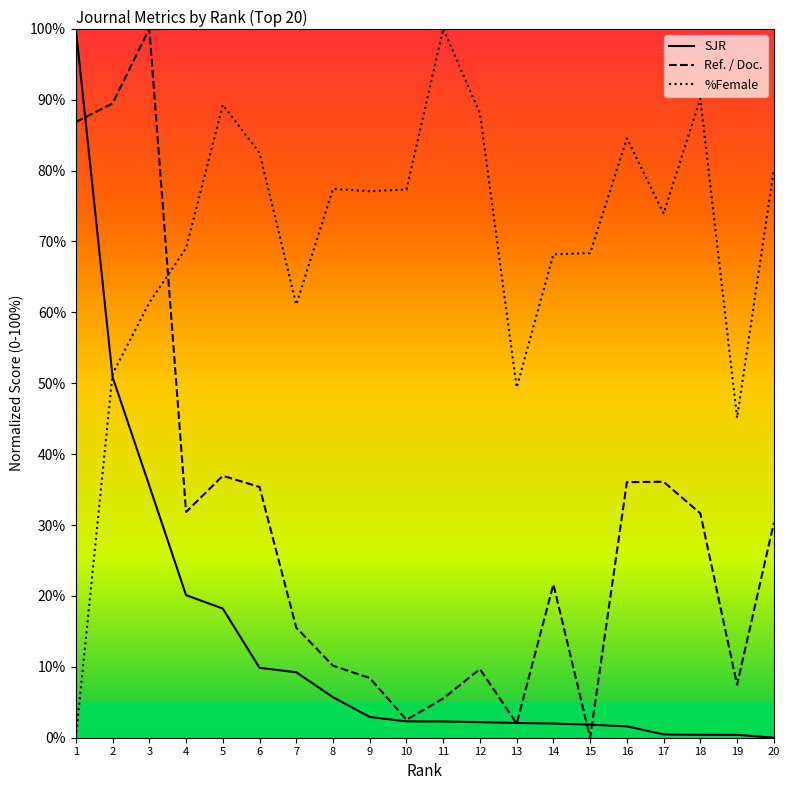

At how many categories does at least one series exceed 52?

18